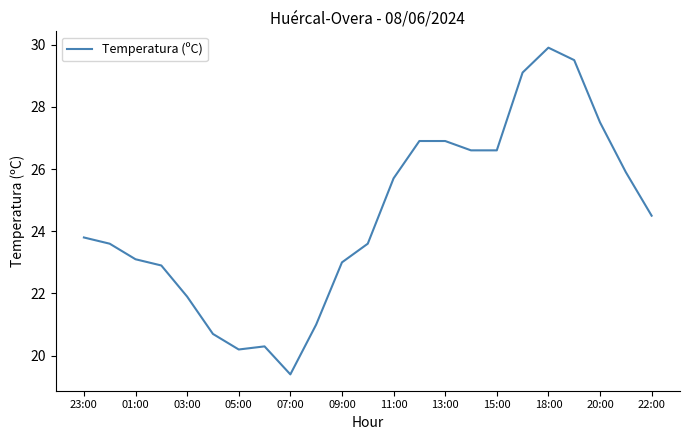

What is the greatest value displayed?

29.9